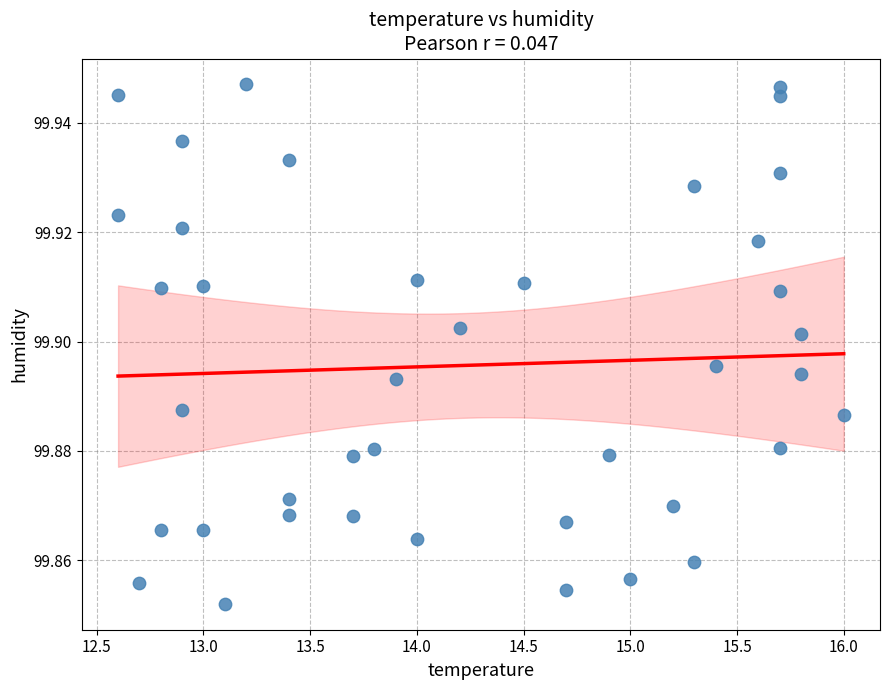

What is the range of X values (max minus min)?

3.4